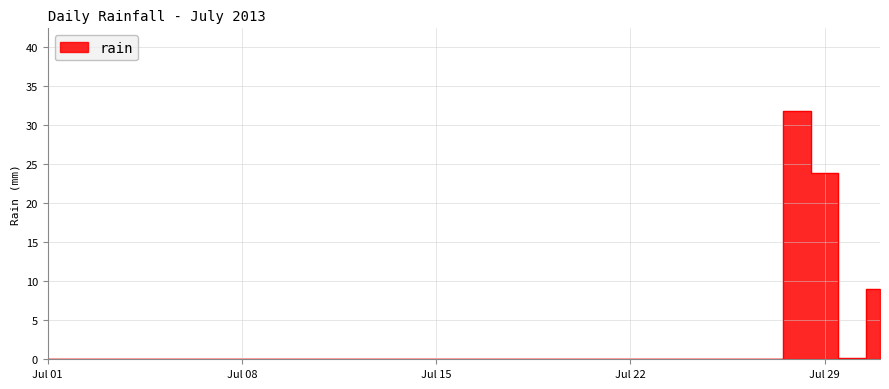

Reading left to right, what are all the values shown in this chart?

0.0	0.0	0.0	0.0	0.0	0.0	0.0	0.0	0.0	0.0	0.0	0.0	0.0	0.0	0.0	0.0	0.0	0.0	0.0	0.0	0.0	0.0	0.0	0.0	0.0	0.0	0.0	31.8	23.8	0.2	9.0